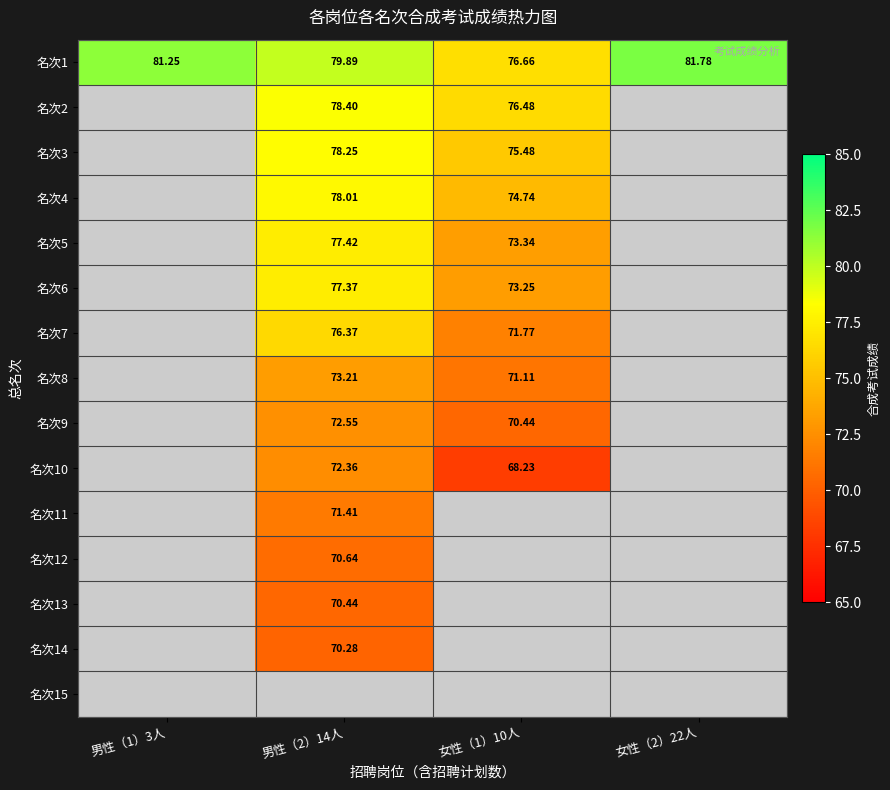

What is the smallest value displayed?

68.2